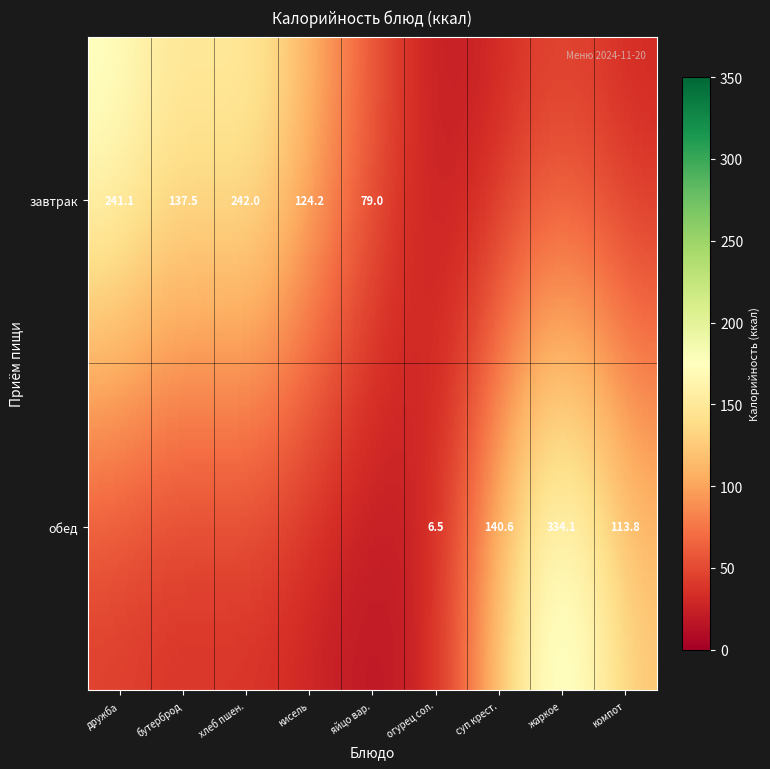

What is the change in value from завтрак to обед?

+113.8